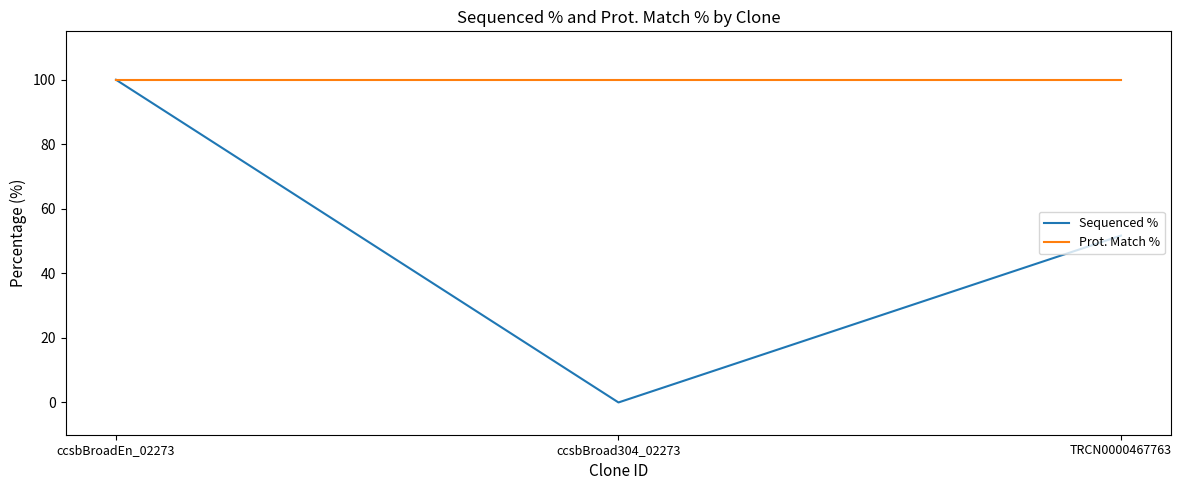

At which category does the chart reach its minimum across all series?

ccsbBroad304_02273